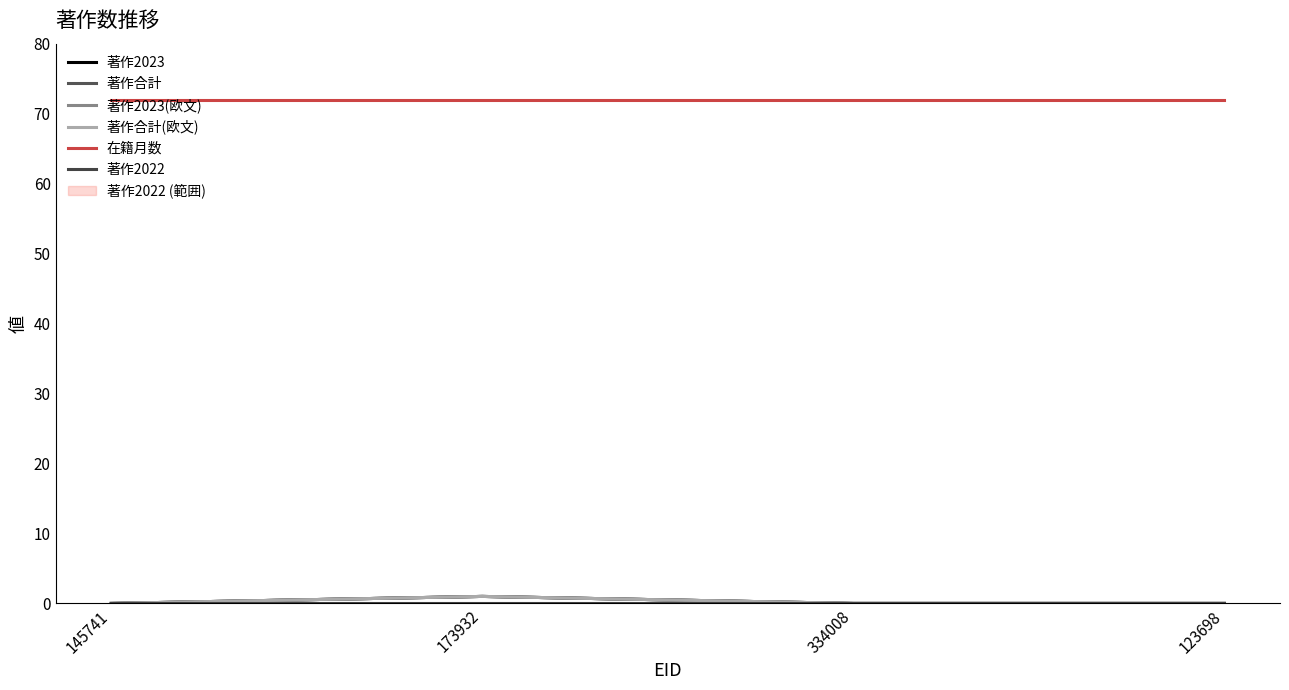

Rank the series at 145741 from lowest to highest value.

著作2023, 著作合計, 著作2023(欧文), 著作合計(欧文), 著作2022, 在籍月数